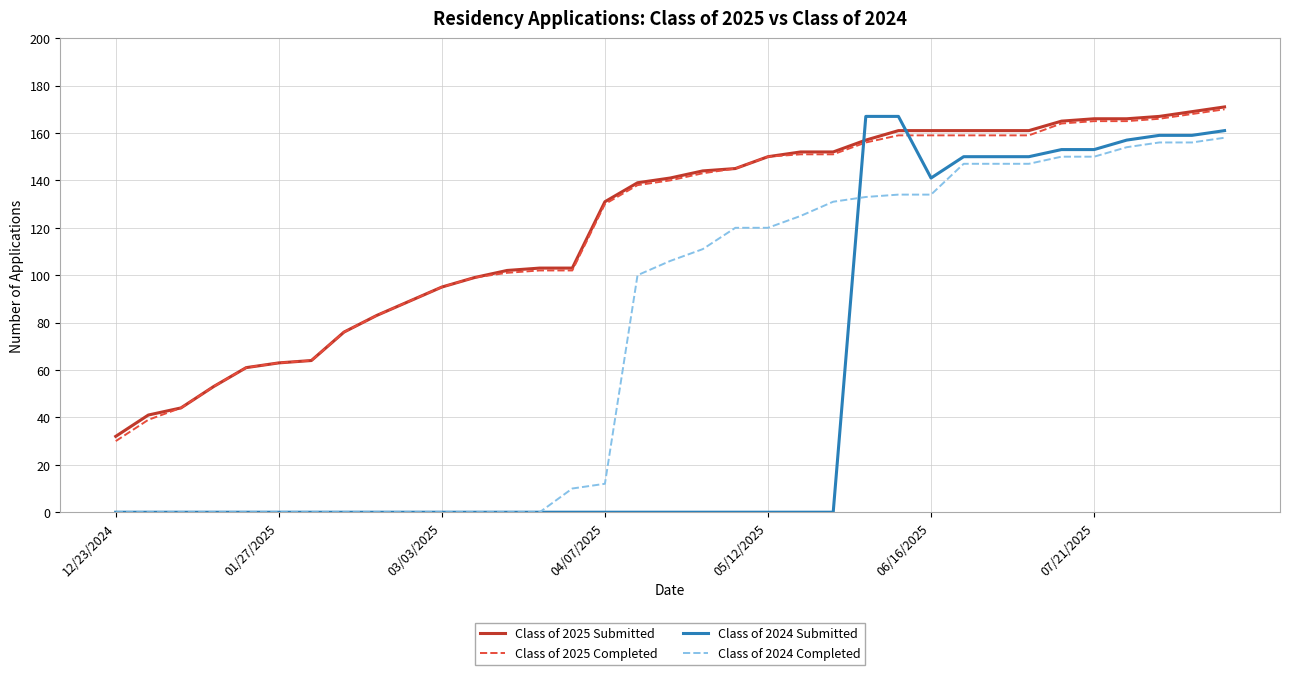

How many times do Class of 2025 Submitted and Class of 2024 Submitted cross each other?

2